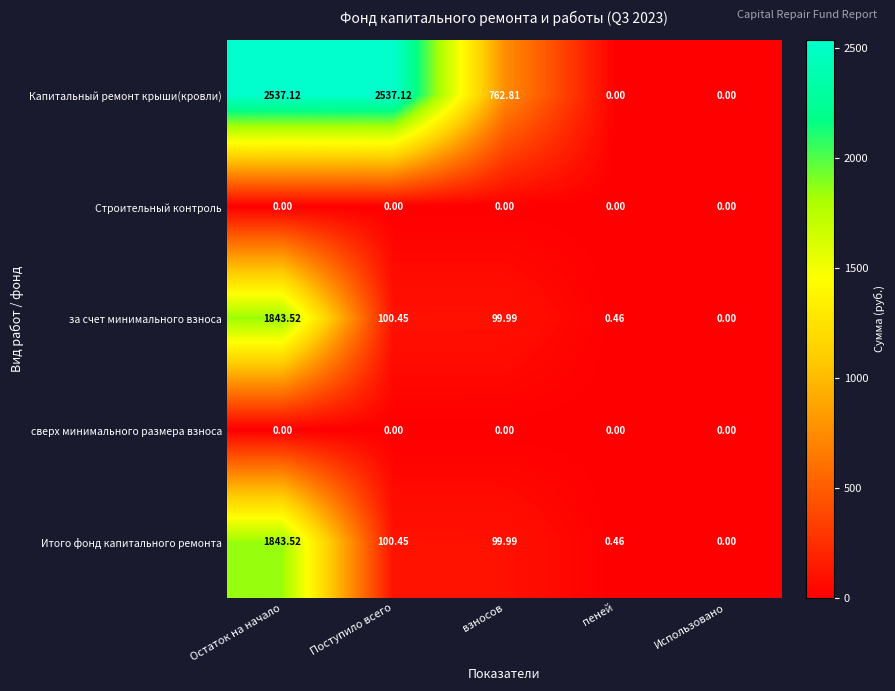

Rank the categories by за счет минимального взноса value from highest to lowest.

Остаток на начало, Поступило всего, взносов, пеней, Использовано